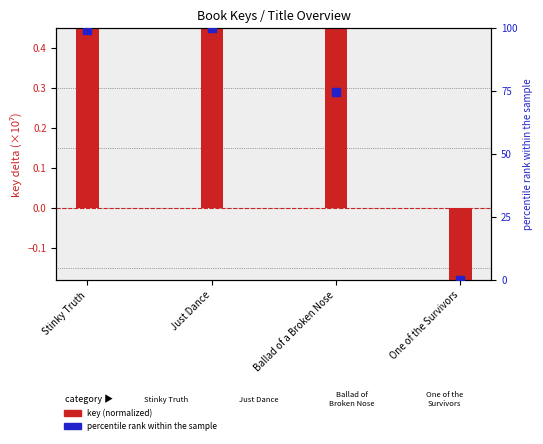

Which series contains the highest Y value?

percentile rank within the sample